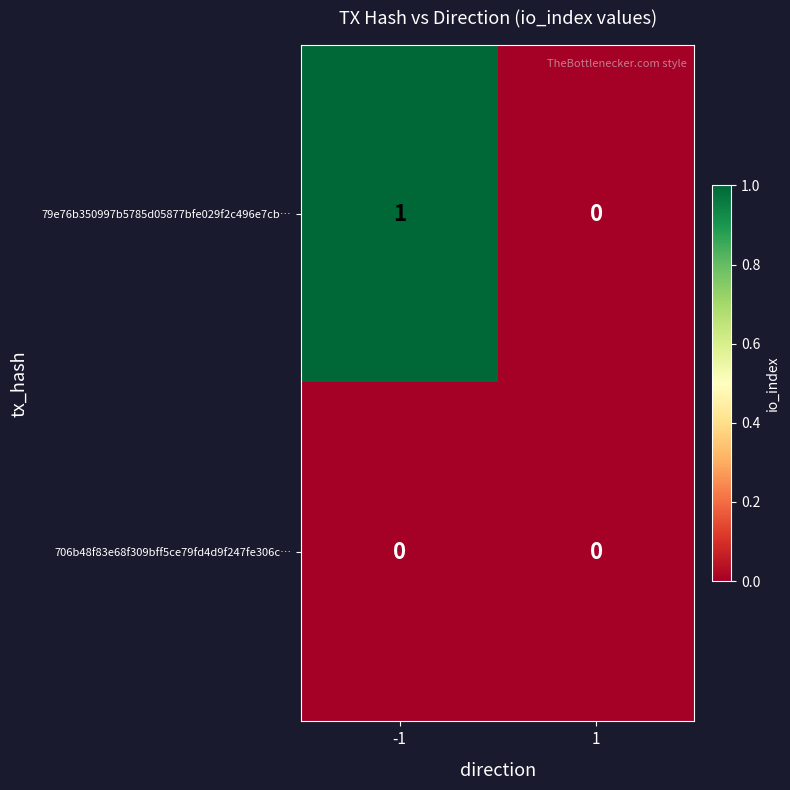

Which series has the largest total across all categories?

79e76b350997b5785d05877bfe029f2c496e7cb…